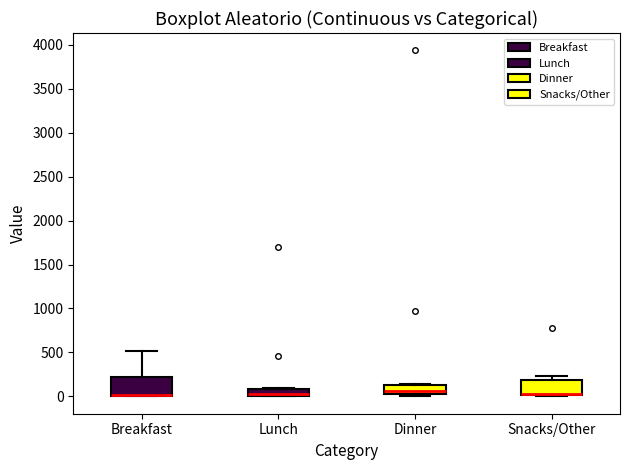

Where is the upper edge of the box for Lunch on the y-axis? The values are not printed on the chart, so give them approximately, as read against the axis.

100